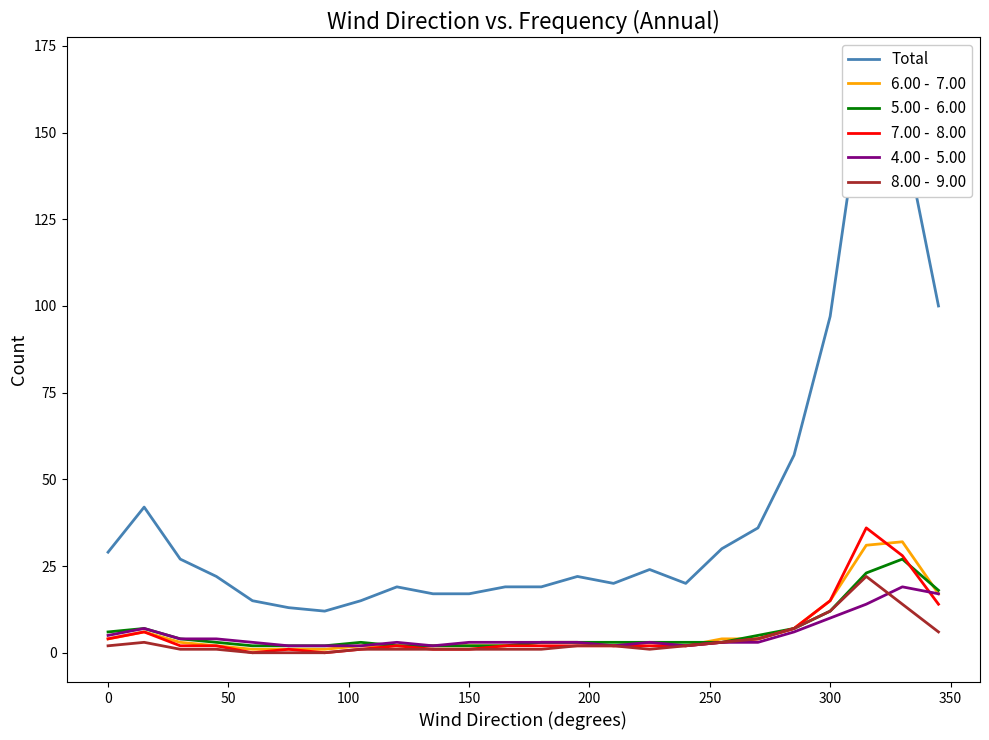

List the series in order of their peak value, lowest first.

4.00 -  5.00, 8.00 -  9.00, 5.00 -  6.00, 6.00 -  7.00, 7.00 -  8.00, Total